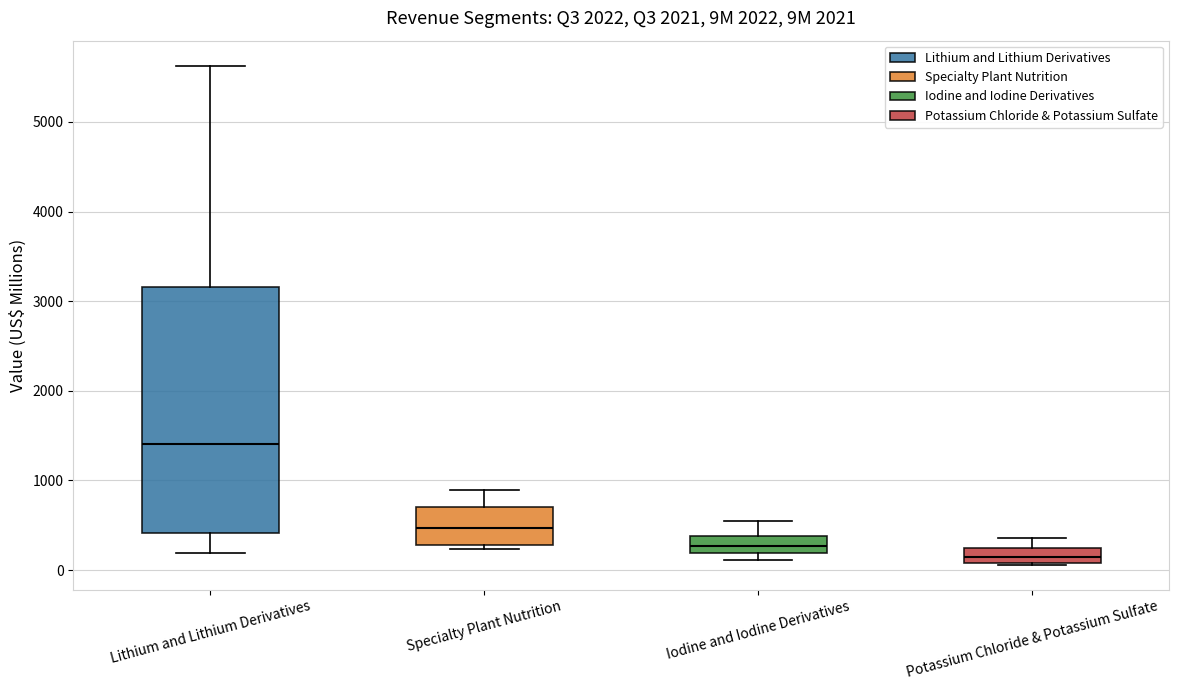

Which box is the tallest, from its lower edge to its upper edge?

Lithium and Lithium Derivatives